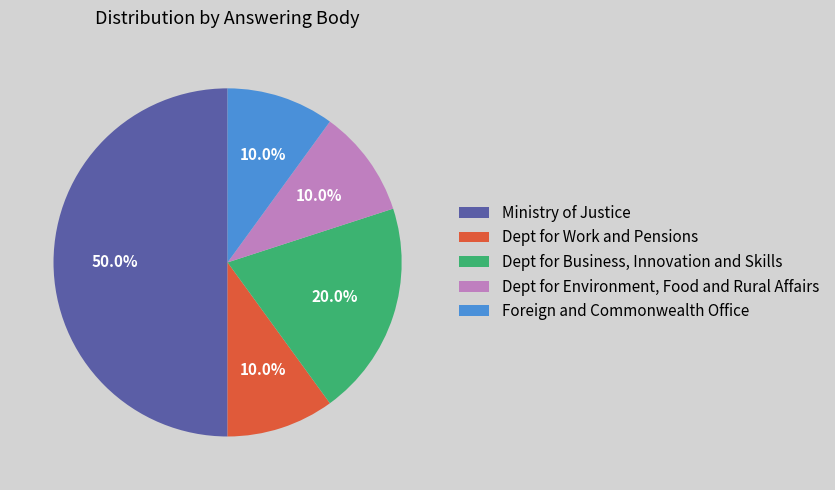

Count the number of slices in the pie.

5